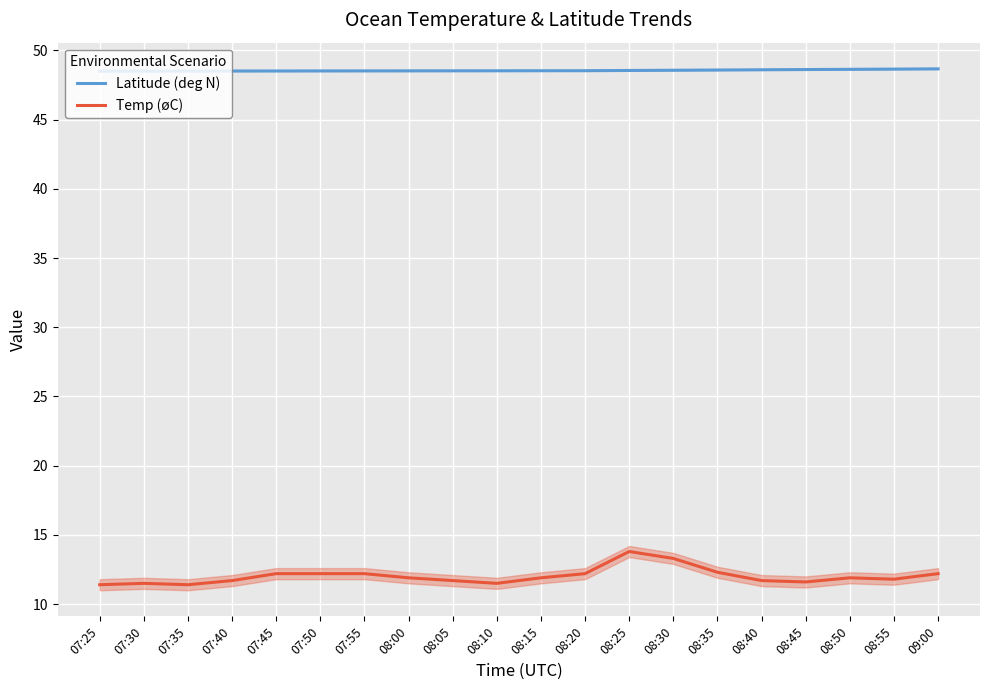

What is the highest value of the Latitude (deg N) series?

48.7